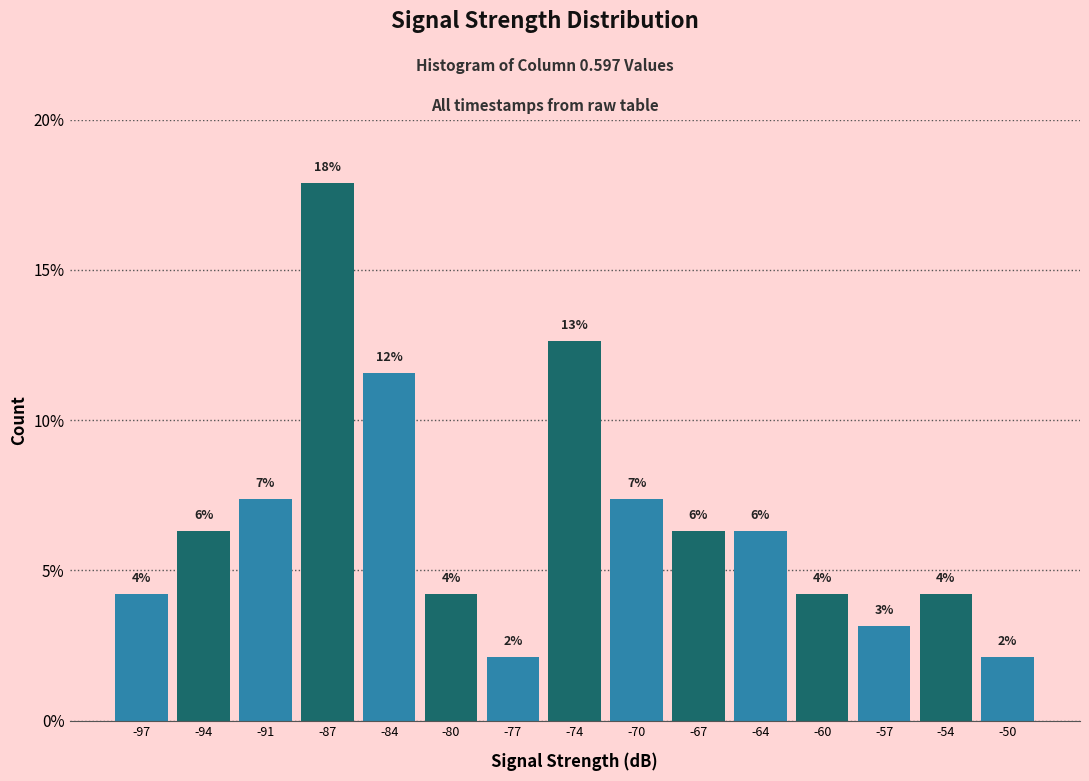

How many bars are there in total?

15